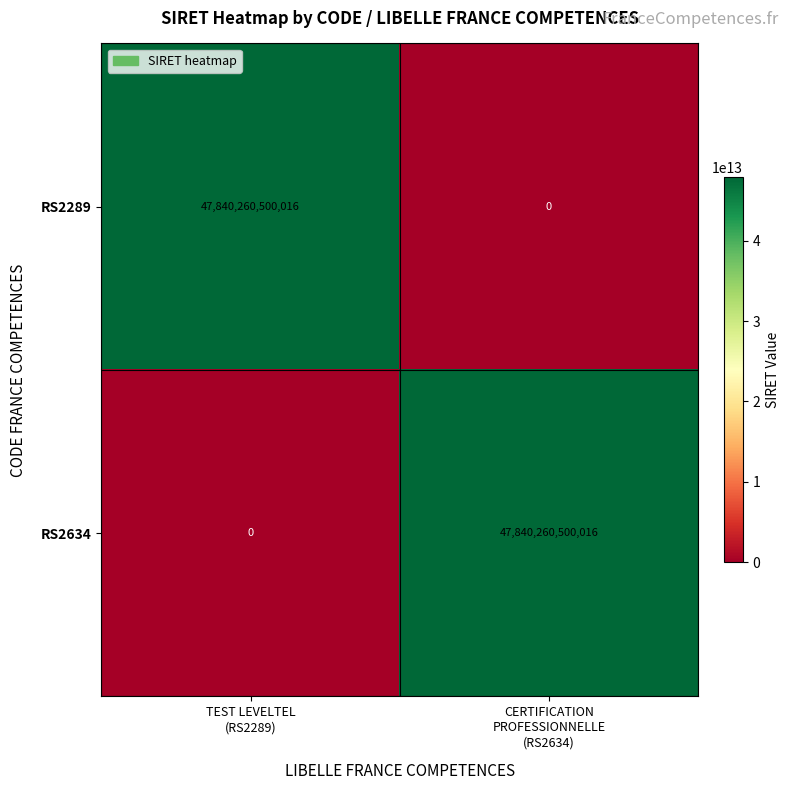

What is the maximum value for RS2634?

47840260500016